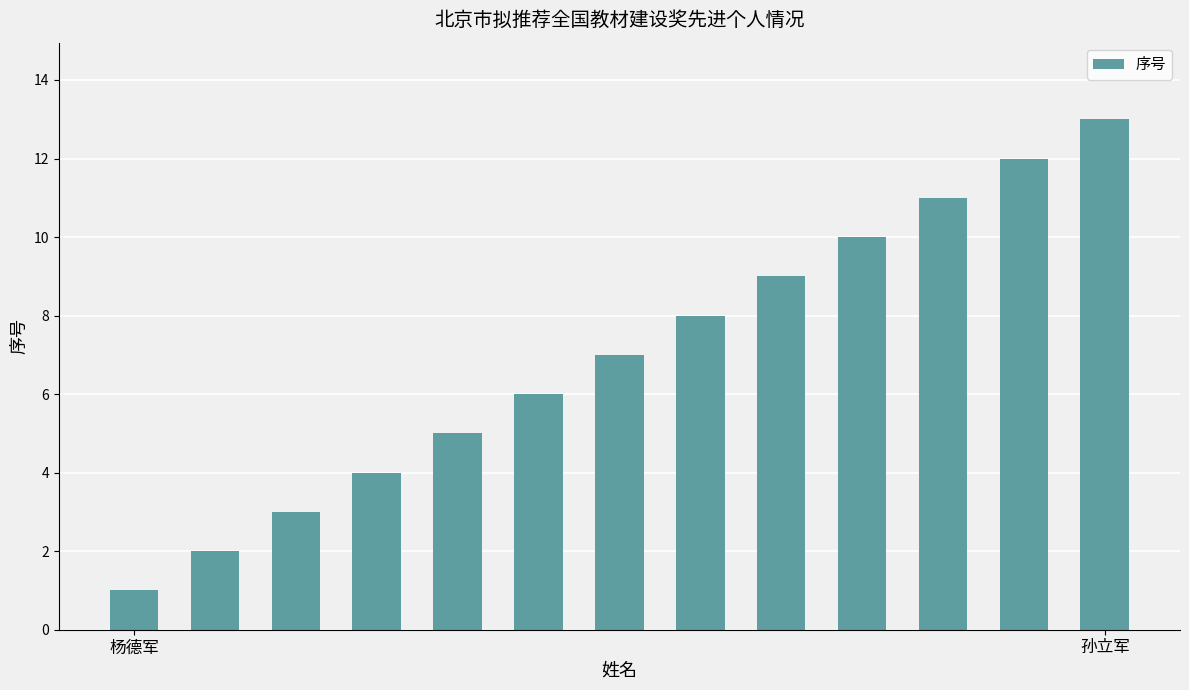

What is the greatest value displayed?

13